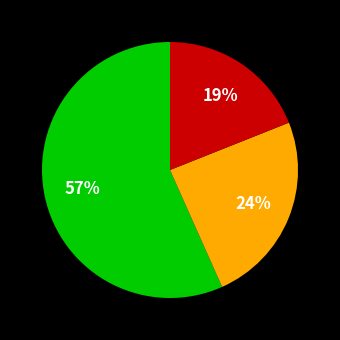

Does any single category account for the majority?

Yes